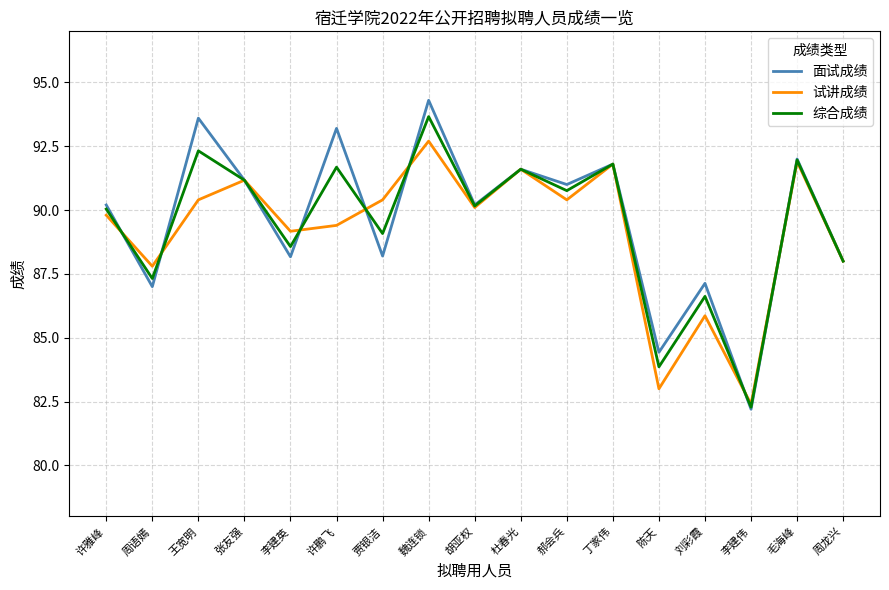

Reading left to right, list all the values displayed in this chart.

面试成绩: 许雅峰=90.2	周语嫣=87.0	王宽明=93.6	张友强=91.2	李建英=88.2	许鹏飞=93.2	贾银洁=88.2	魏连锁=94.3	胡亚权=90.2	杜春光=91.6	郝会兵=91.0	丁家伟=91.8	陈天=84.4	刘彩霞=87.1	李建伟=82.2	毛海峰=92.0	周龙兴=88.0
试讲成绩: 许雅峰=89.8	周语嫣=87.8	王宽明=90.4	张友强=91.2	李建英=89.2	许鹏飞=89.4	贾银洁=90.4	魏连锁=92.7	胡亚权=90.1	杜春光=91.6	郝会兵=90.4	丁家伟=91.8	陈天=83.0	刘彩霞=85.9	李建伟=82.4	毛海峰=91.9	周龙兴=88.0
综合成绩: 许雅峰=90.0	周语嫣=87.3	王宽明=92.3	张友强=91.2	李建英=88.6	许鹏飞=91.7	贾银洁=89.1	魏连锁=93.7	胡亚权=90.2	杜春光=91.6	郝会兵=90.8	丁家伟=91.8	陈天=83.9	刘彩霞=86.6	李建伟=82.3	毛海峰=92.0	周龙兴=88.0